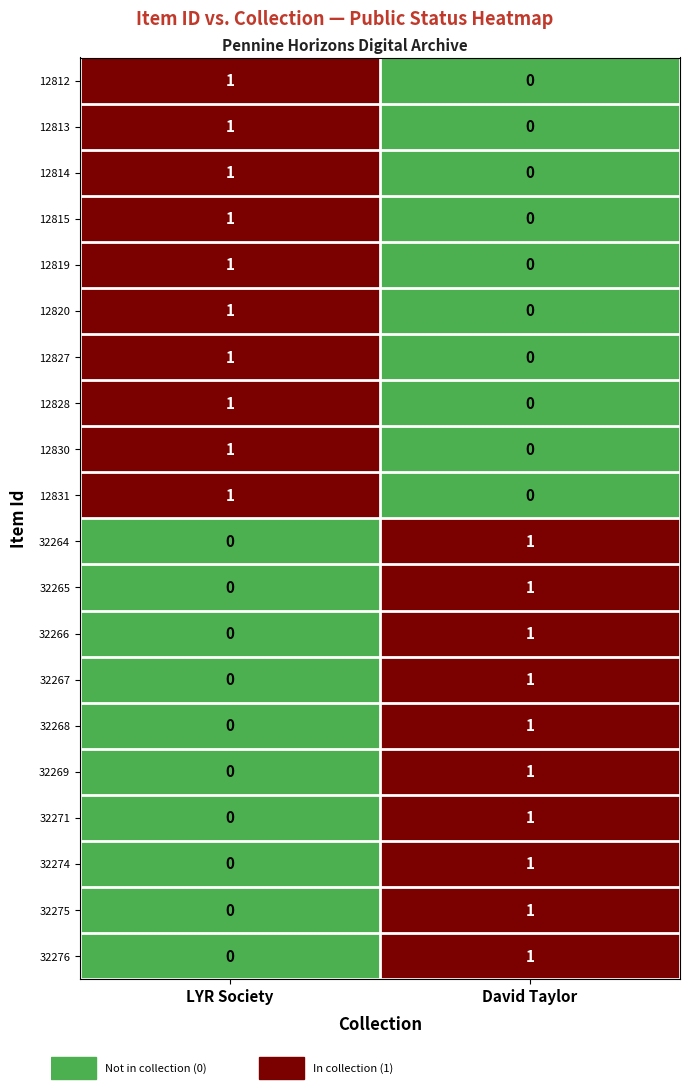

The value of 12815 at David Taylor is 1. True or false?

False